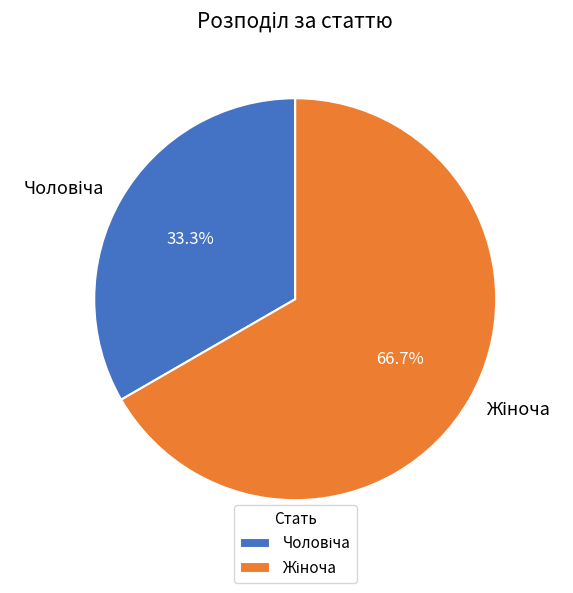

Does any single category account for the majority?

Yes